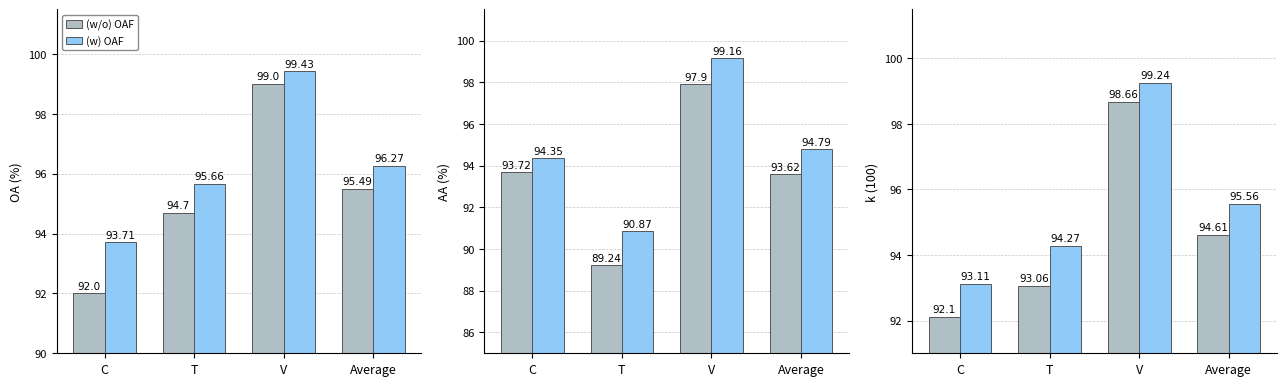

At which category does the chart reach its minimum across all series?

C